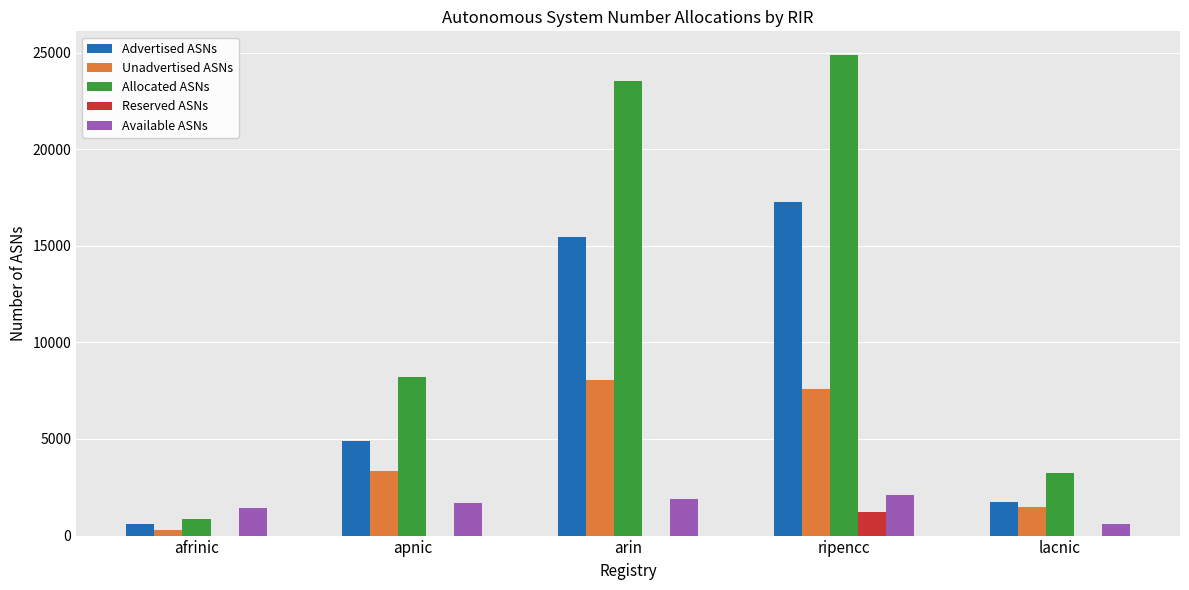

What value does the Advertised ASNs series have at afrinic?

576